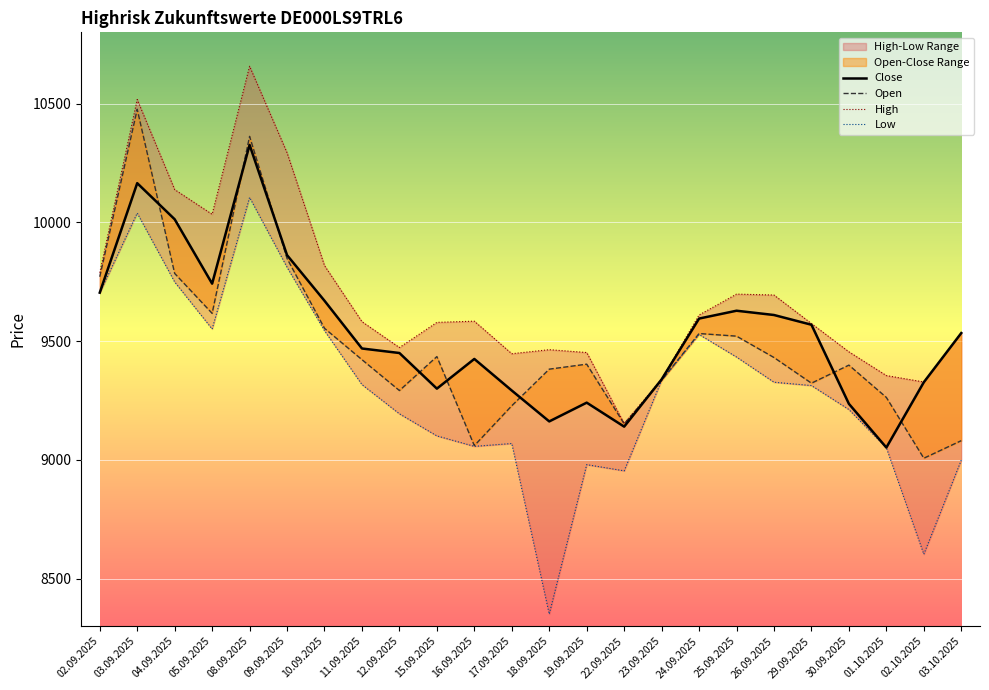

What is the sum of the Open values at 03.10.2025 and 29.09.2025?

18404